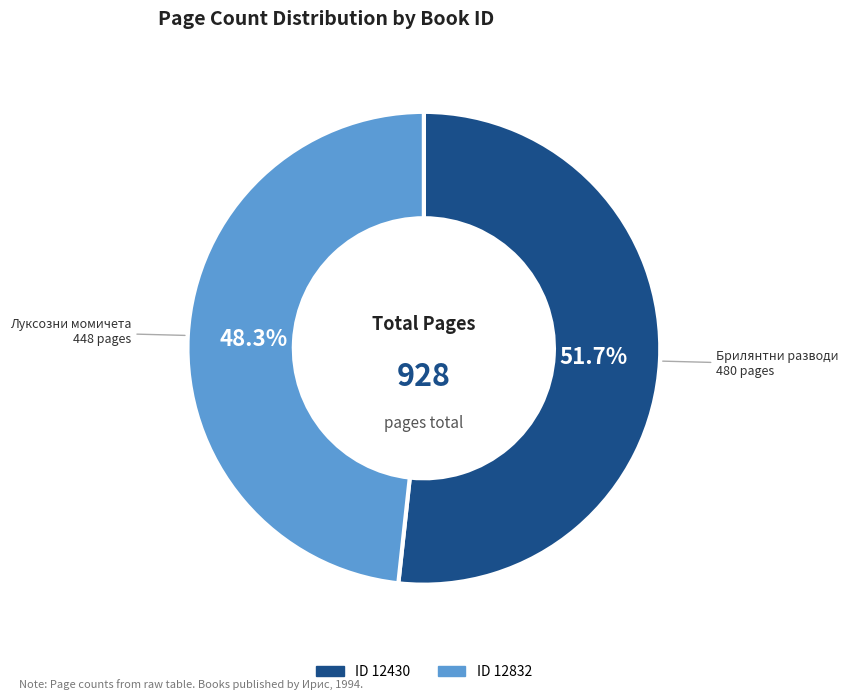

Is there any slice that represents more than half of the pie?

Yes